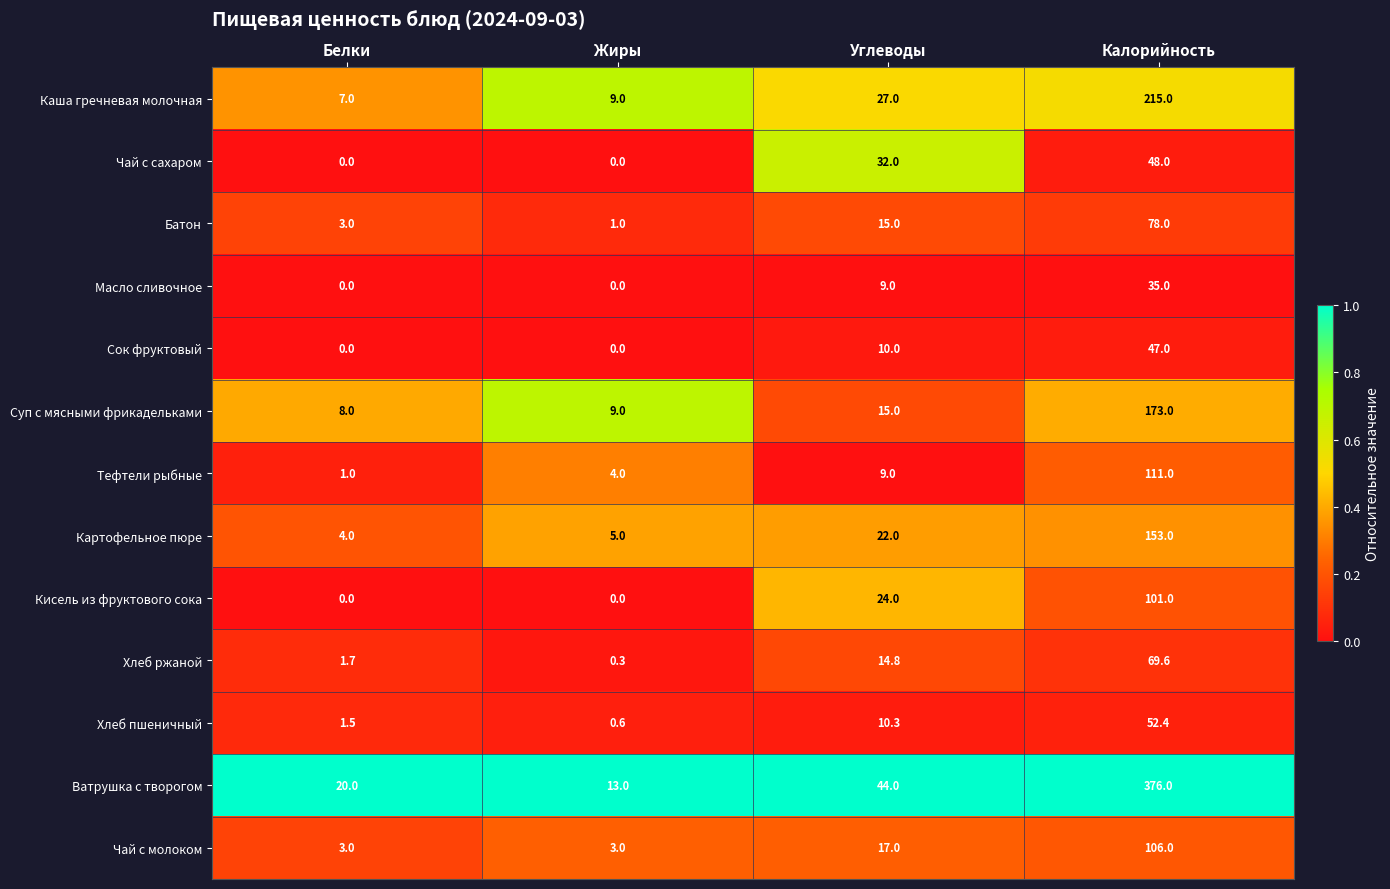

List the series in order of their peak value, lowest first.

Масло сливочное, Сок фруктовый, Чай с сахаром, Хлеб пшеничный, Хлеб ржаной, Батон, Кисель из фруктового сока, Чай с молоком, Тефтели рыбные, Картофельное пюре, Суп с мясными фрикадельками, Каша гречневая молочная, Ватрушка с творогом